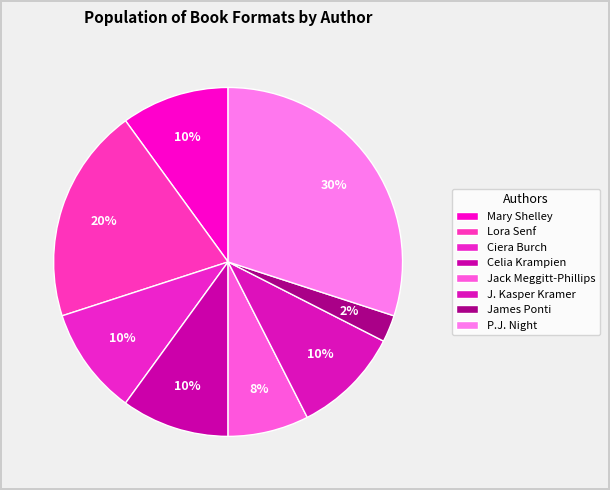

Between Celia Krampien and Ciera Burch, which is larger?

Celia Krampien